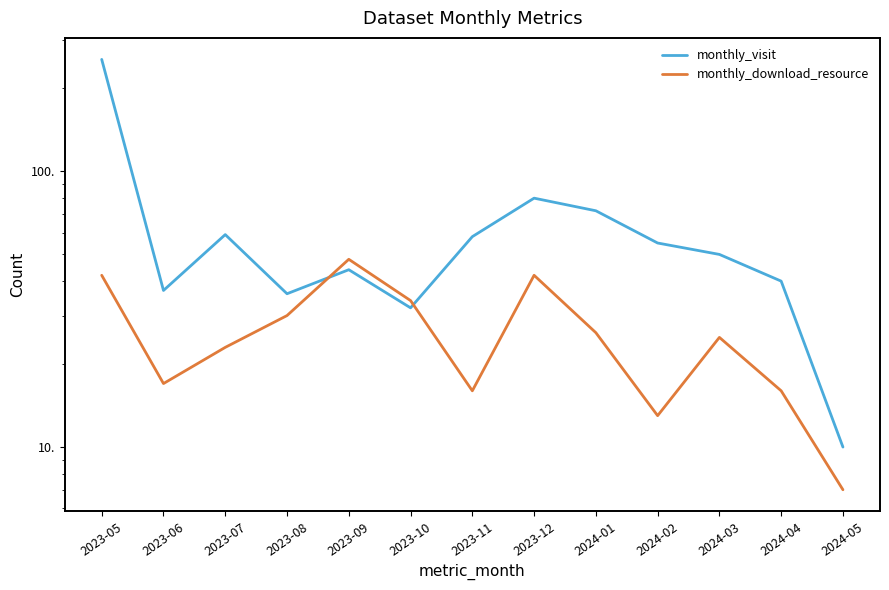

How many lines are shown in the chart?

2